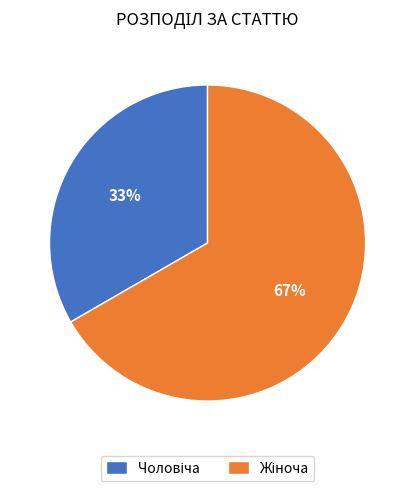

To the nearest percent, what is the average slice percentage?

50%